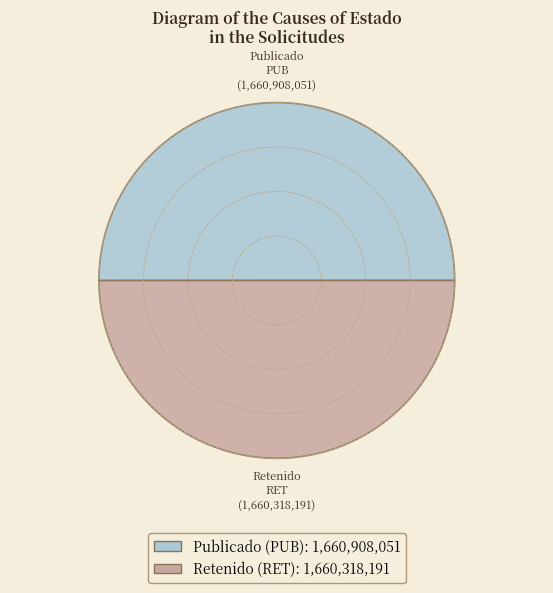

Approximately how many times larger is the value at RET compared to PUB?

1.0